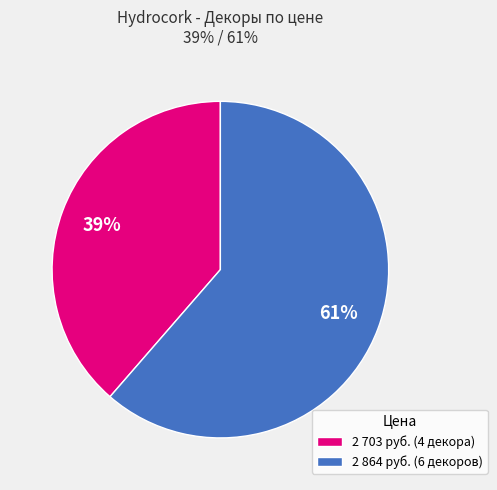

Approximately how many times larger is the value at 2 703 руб. (4 декора) compared to 2 864 руб. (6 декоров)?

0.6